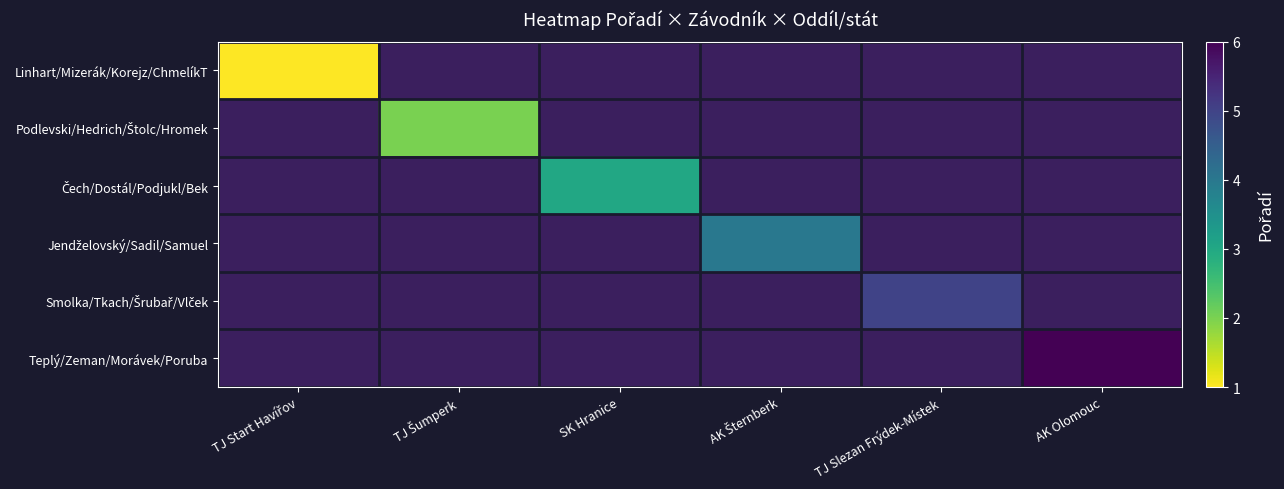

Is the value of Linhart/Mizerák/Korejz/ChmelíkT at AK Šternberk greater than the value of Teplý/Zeman/Morávek/Poruba at TJ Start Havířov?

No